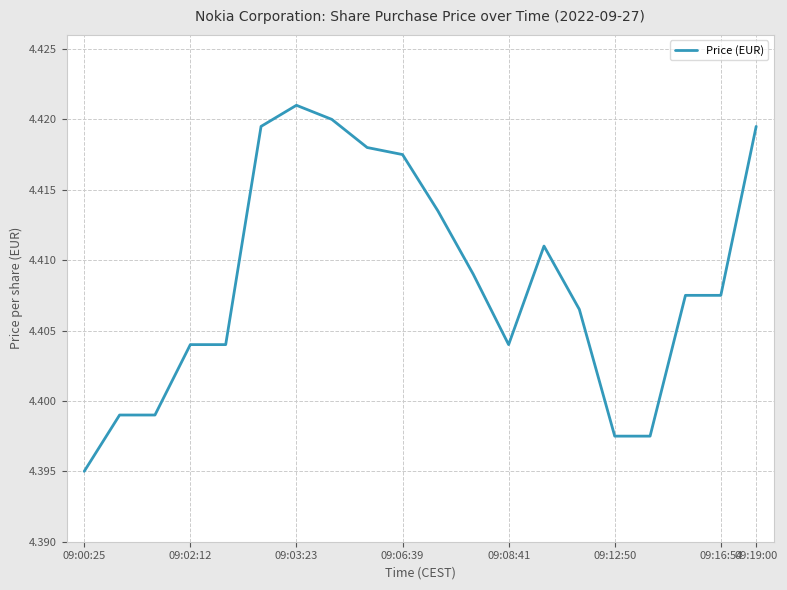

Does the chart have visible grid lines?

Yes